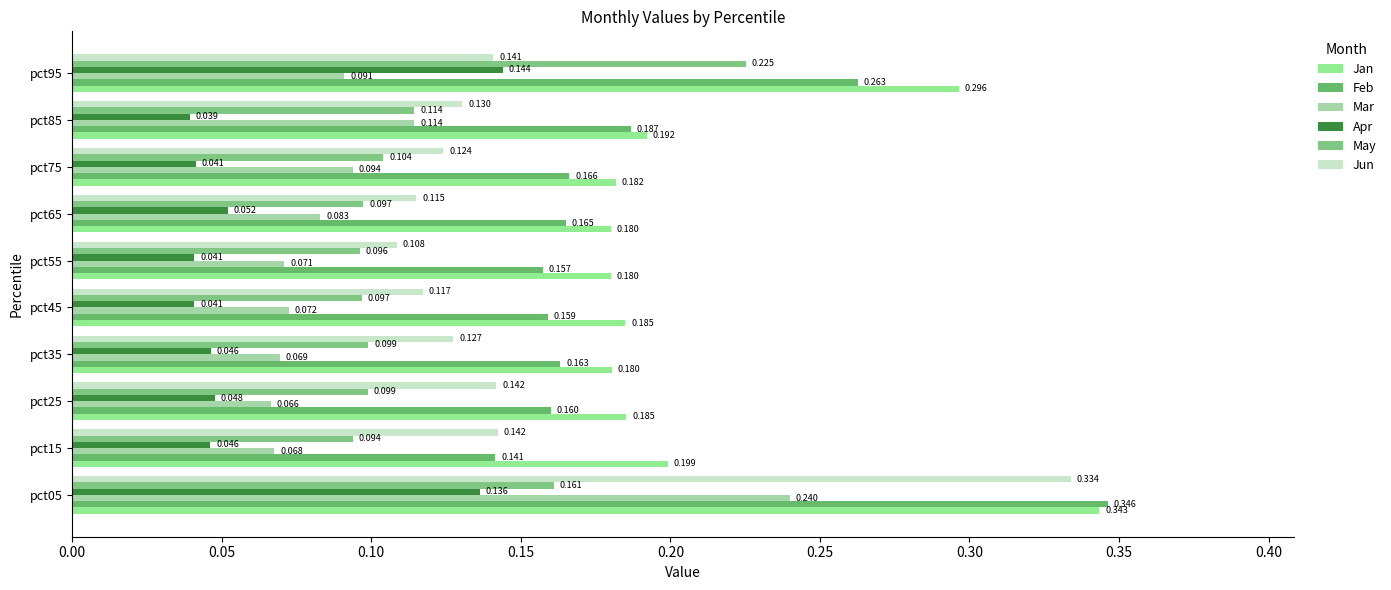

Which series has the largest total across all categories?

Jan